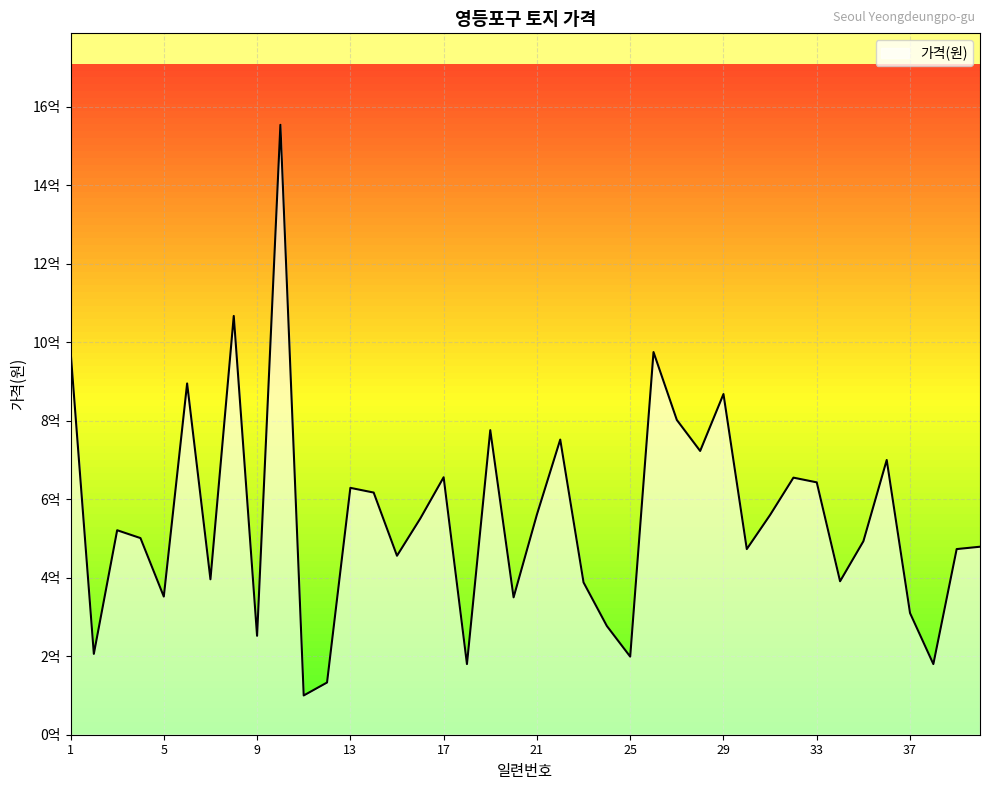

Does the chart display data point markers on the line(s)?

No